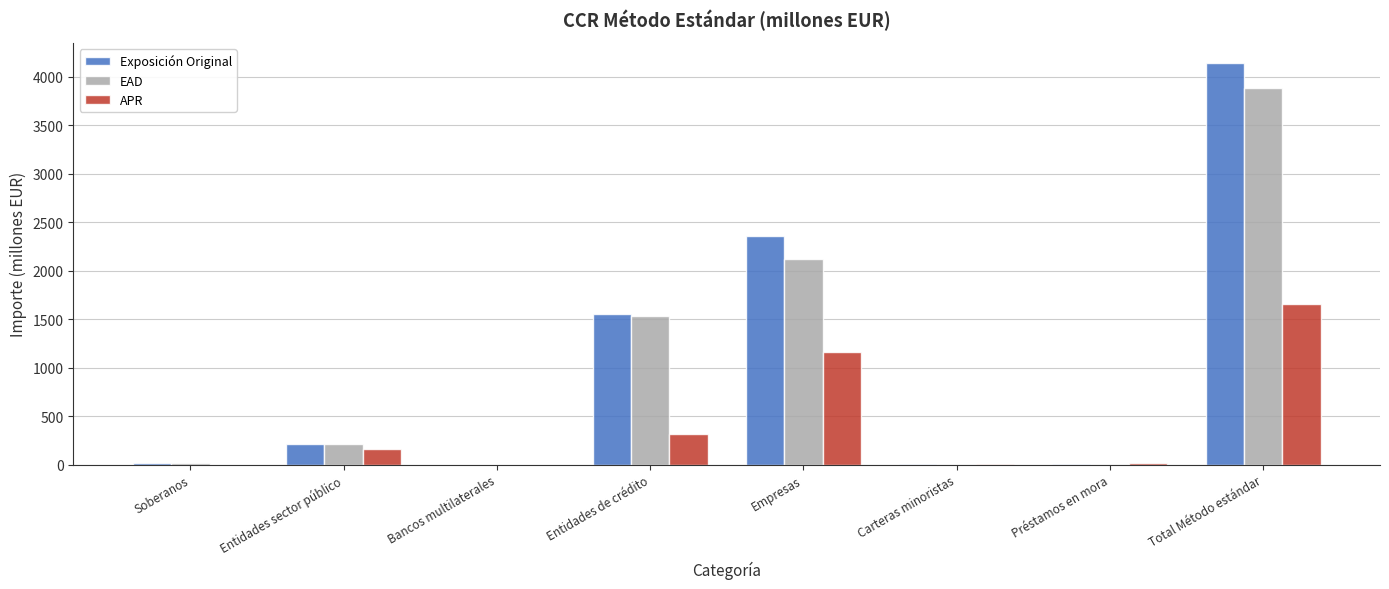

What are all the series names shown in the legend?

Exposición Original, EAD, APR